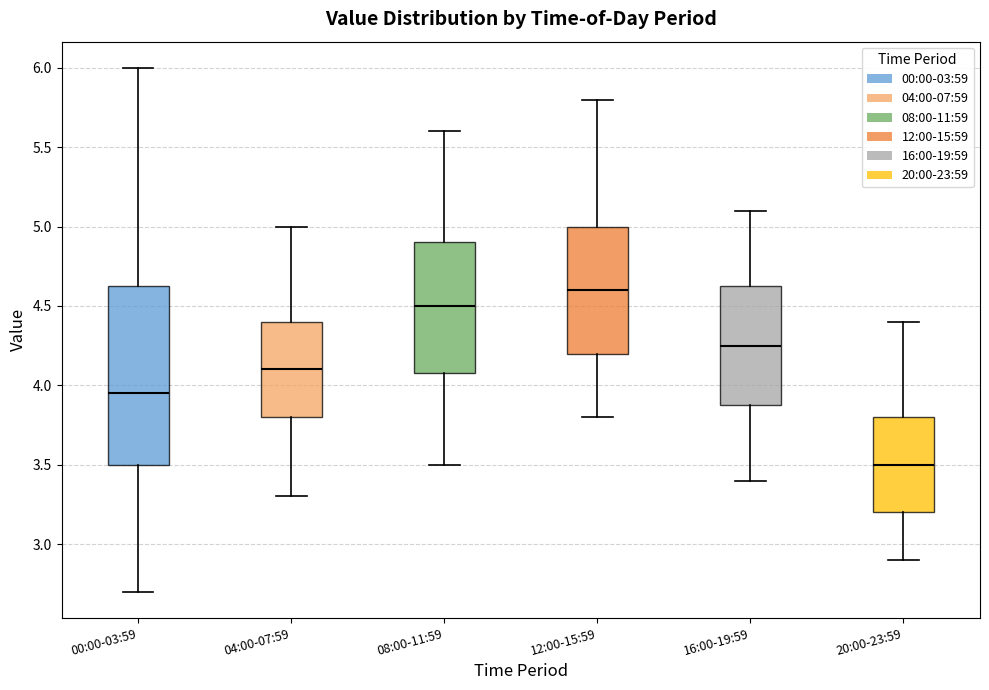

Where does the upper whisker of the box for 08:00-11:59 end on the y-axis? The values are not printed on the chart, so give them approximately, as read against the axis.

5.60